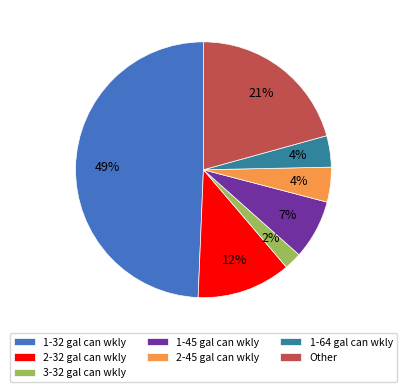

Count the number of slices in the pie.

7